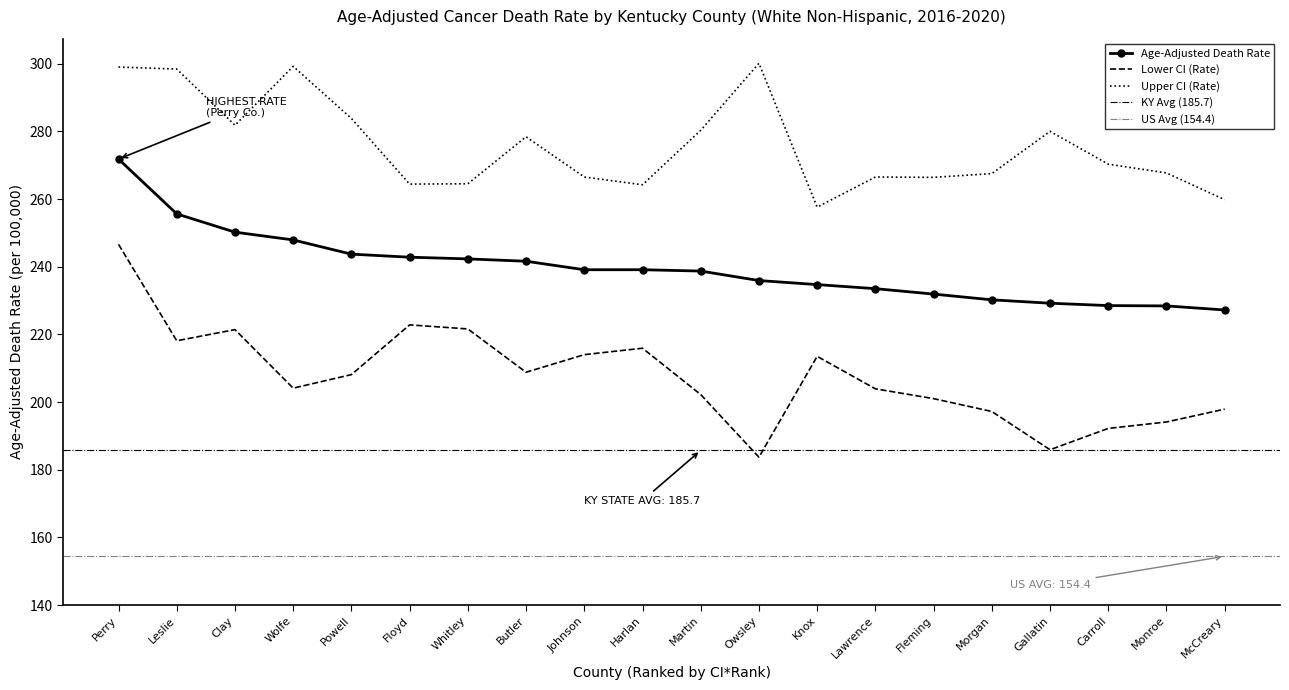

In Upper CI (Rate), how many points are lower than both neighbors (excluding endpoints)?

5